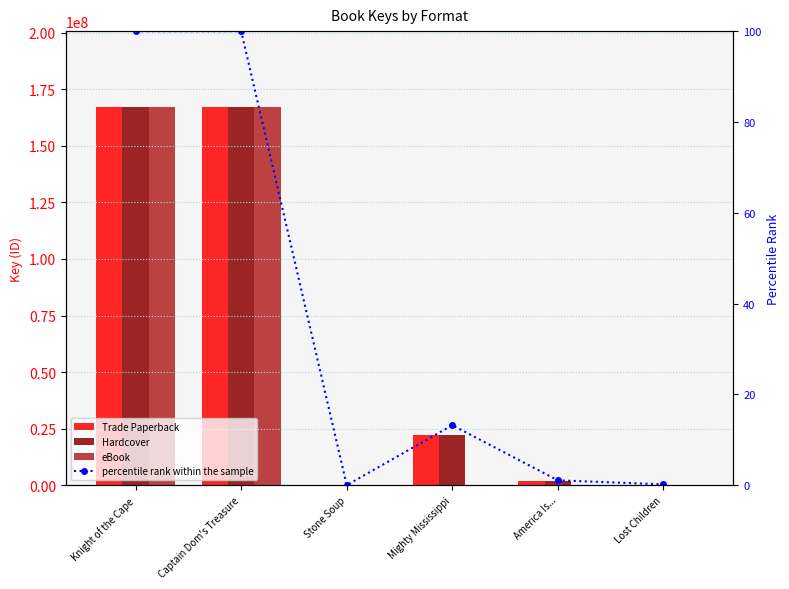

What is the spread (max minus min) of values at Lost Children?

314619.0